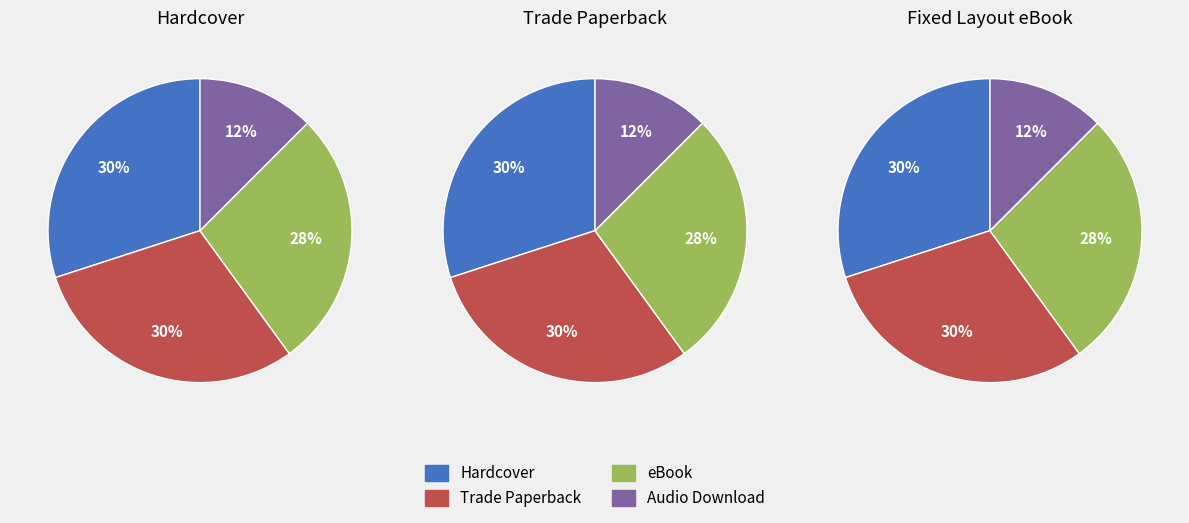

What is the largest slice in the pie chart?

Hardcover